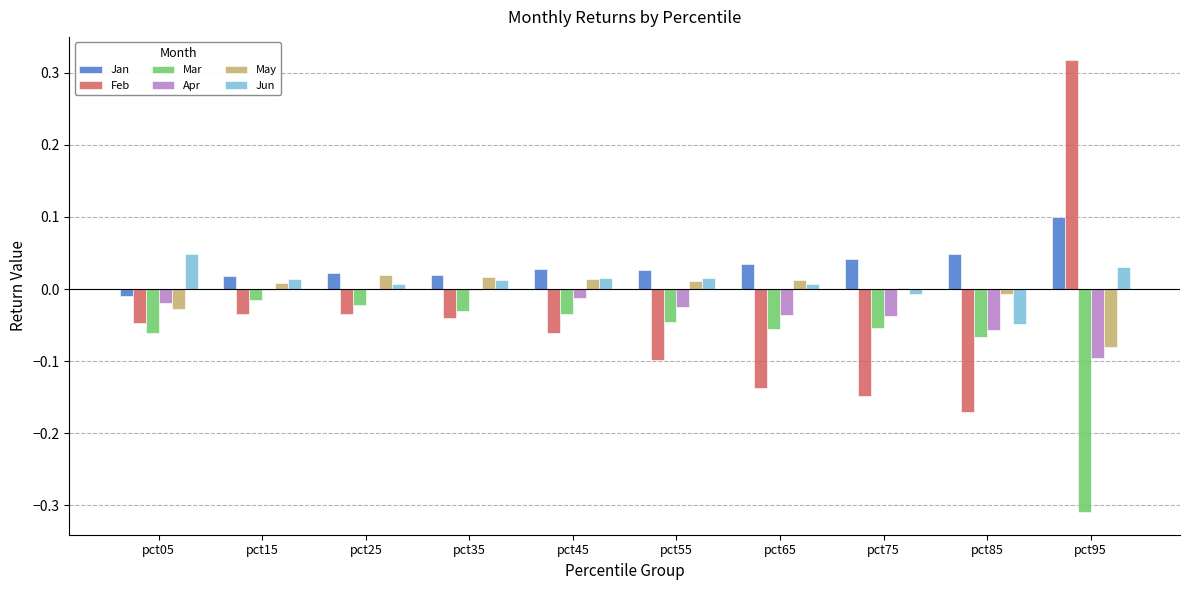

The Jun series shows 0.0 at pct95. True or false?

True